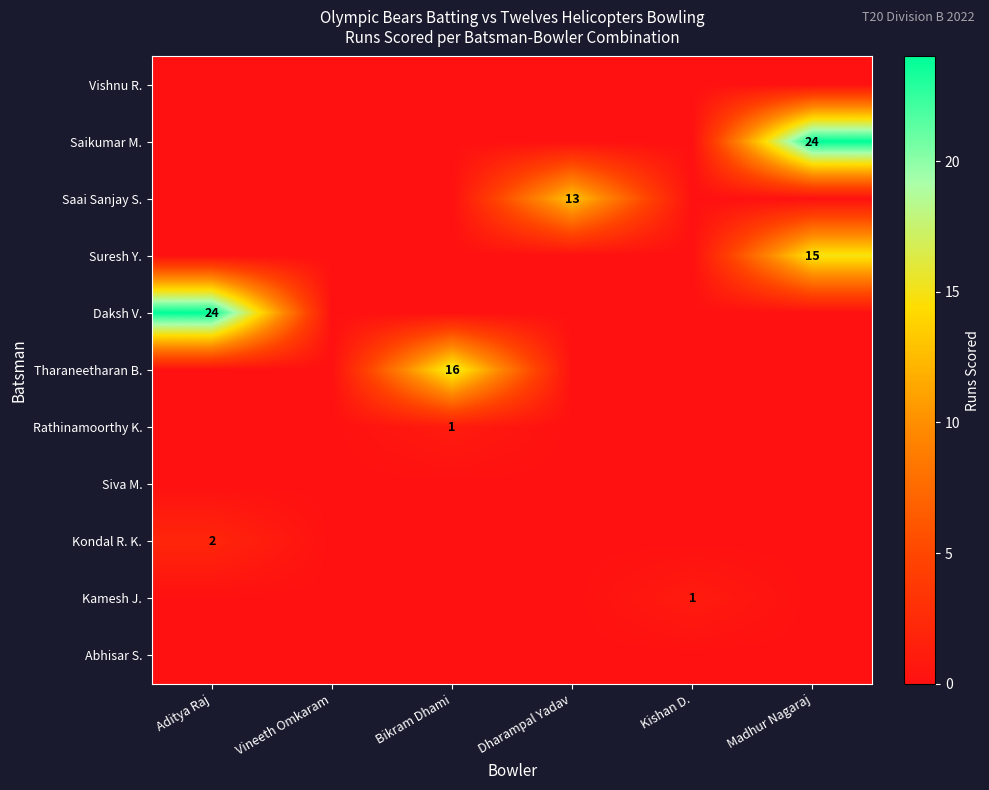

Is it true that Daksh V. equals 9 at Aditya Raj?

False